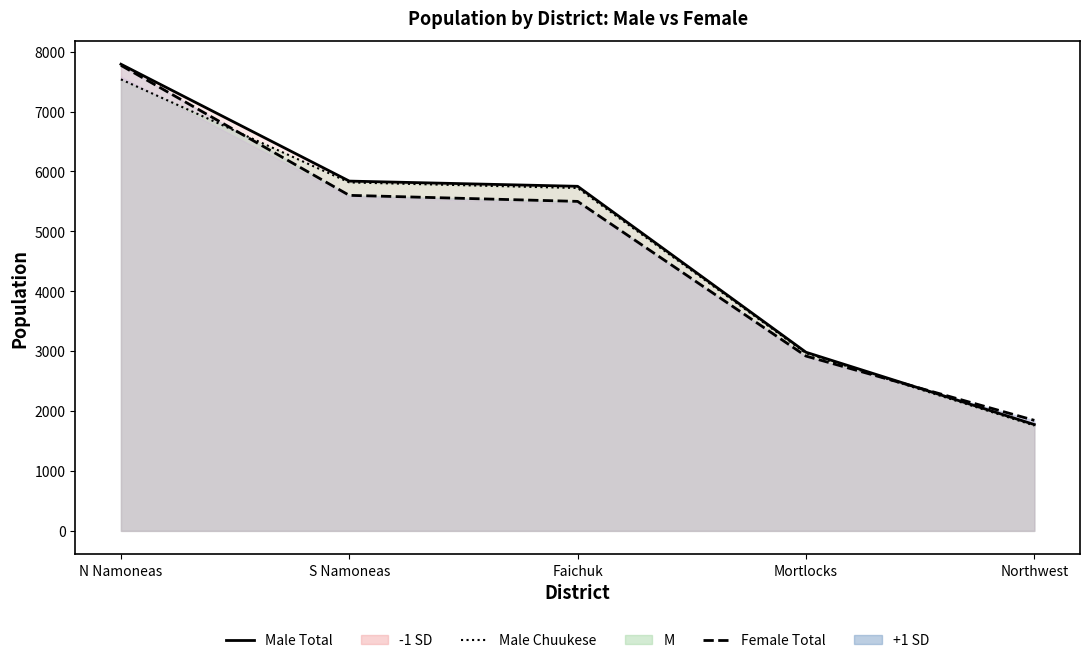

What is the label of the 2nd point from the left?

S Namoneas